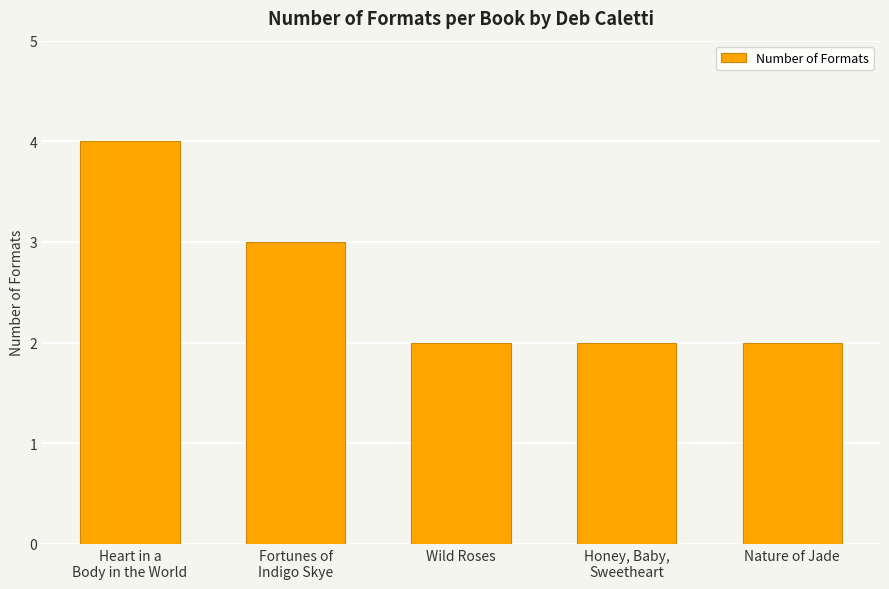

What is the sum of the values at Fortunes of
Indigo Skye and Heart in a
Body in the World?

7